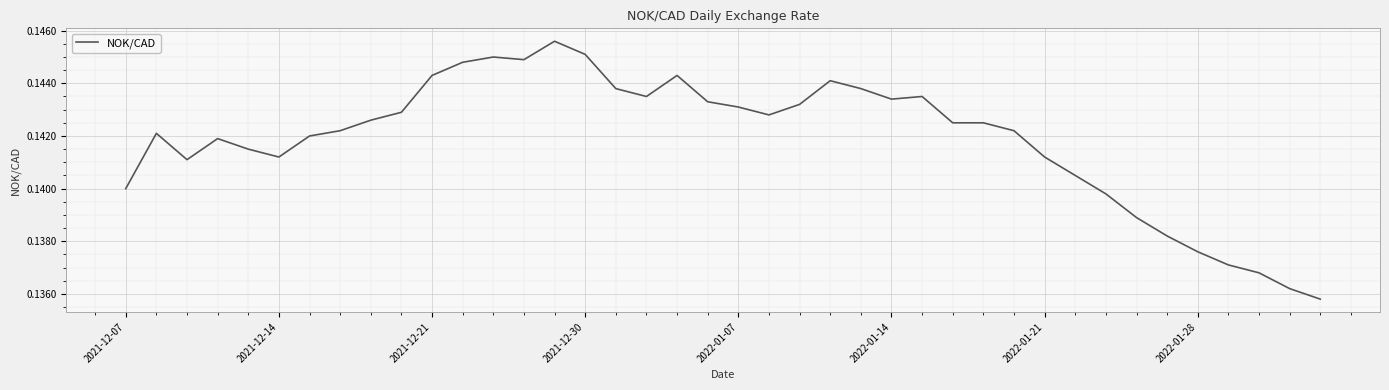

Does the chart have visible grid lines?

Yes